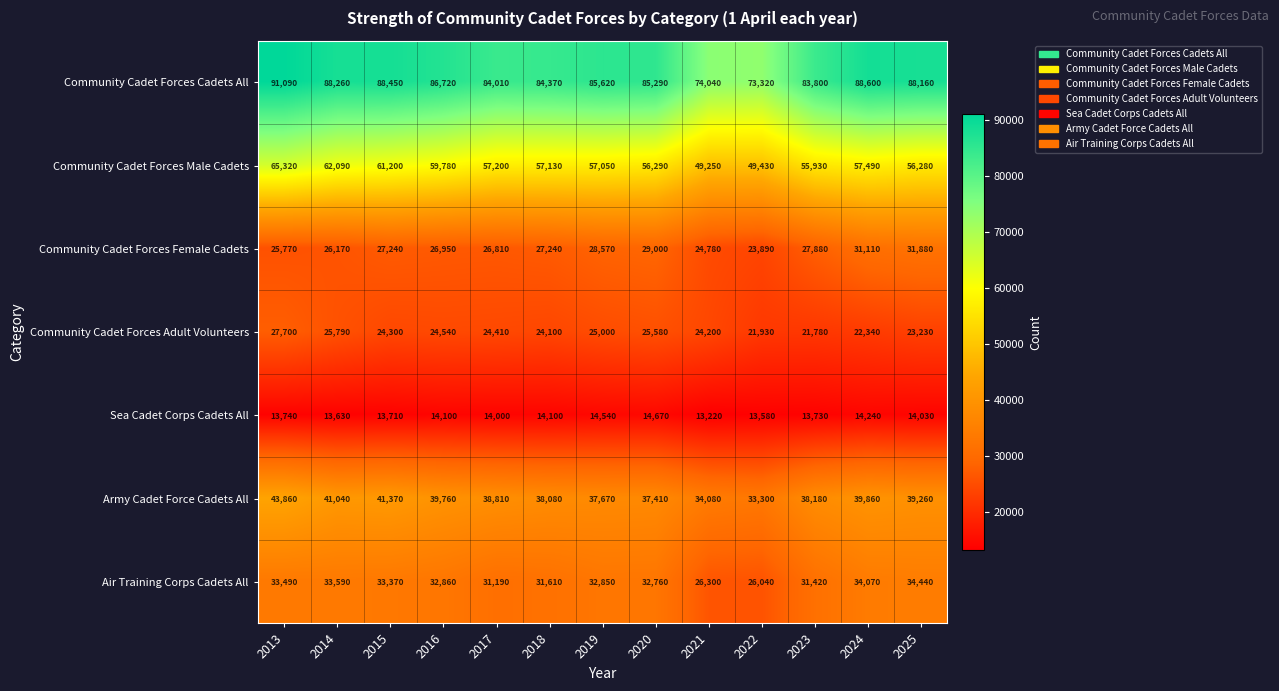

Rank the series by their maximum value, from highest to lowest.

Community Cadet Forces Cadets All, Community Cadet Forces Male Cadets, Army Cadet Force Cadets All, Air Training Corps Cadets All, Community Cadet Forces Female Cadets, Community Cadet Forces Adult Volunteers, Sea Cadet Corps Cadets All